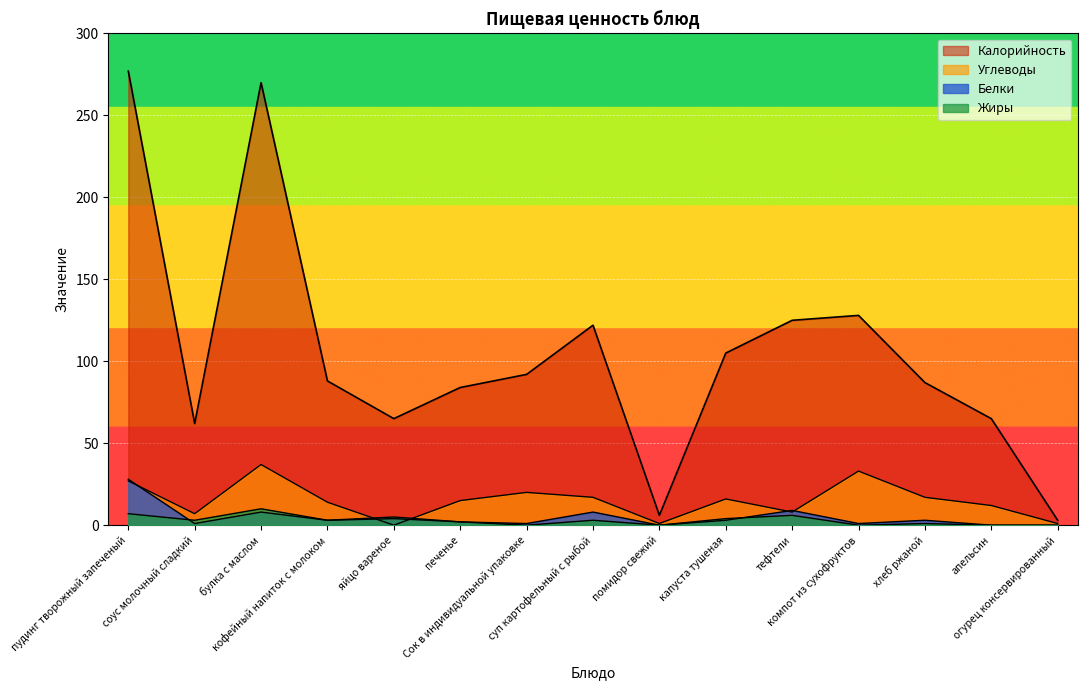

List the series in order of their peak value, highest first.

Калорийность, Углеводы, Белки, Жиры